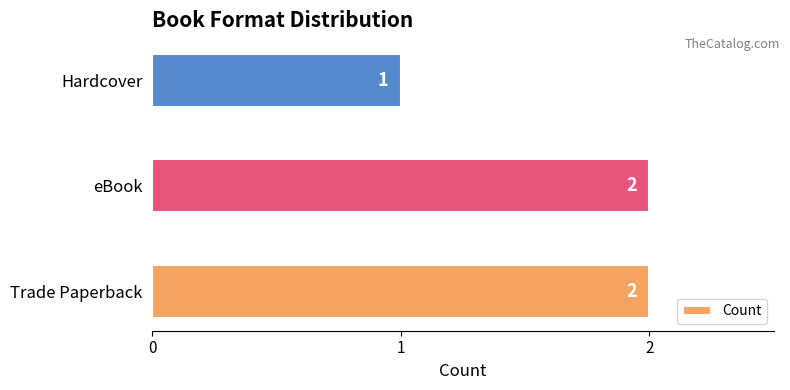

What is the average value?

2